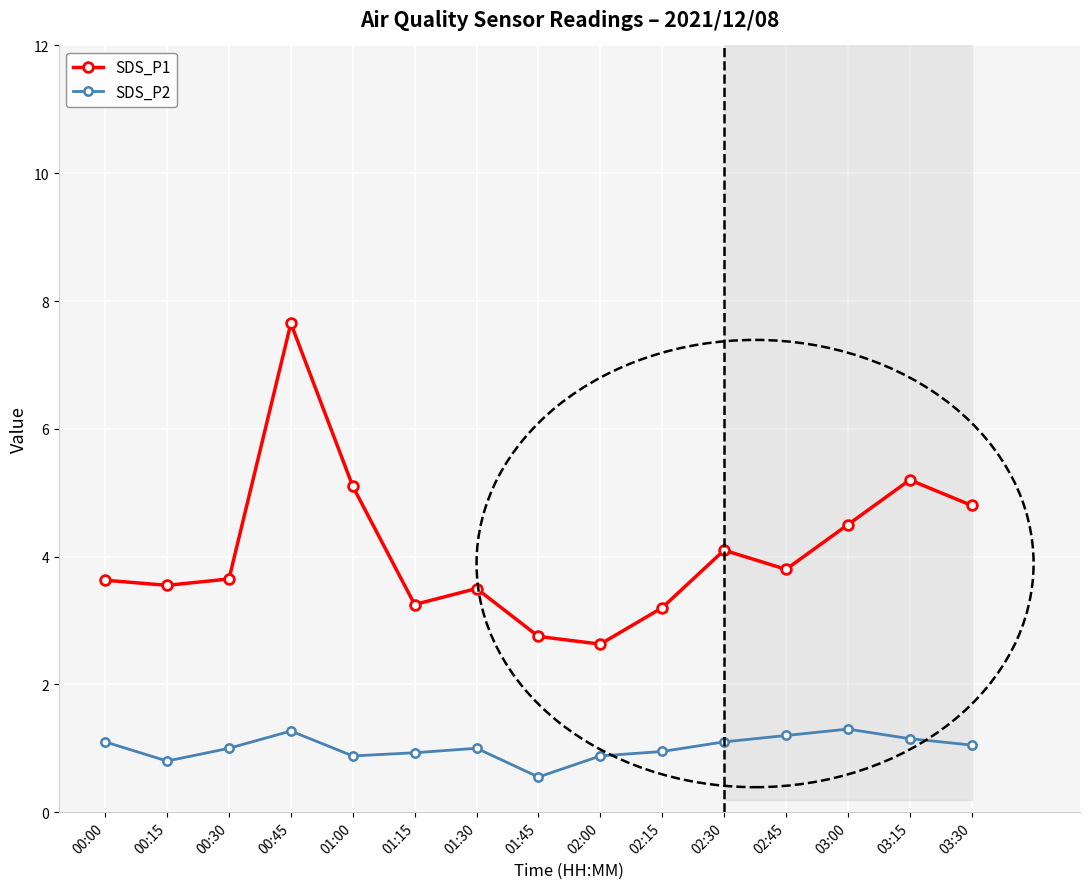

True or false: SDS_P2 and SDS_P1 cross at least once.

False